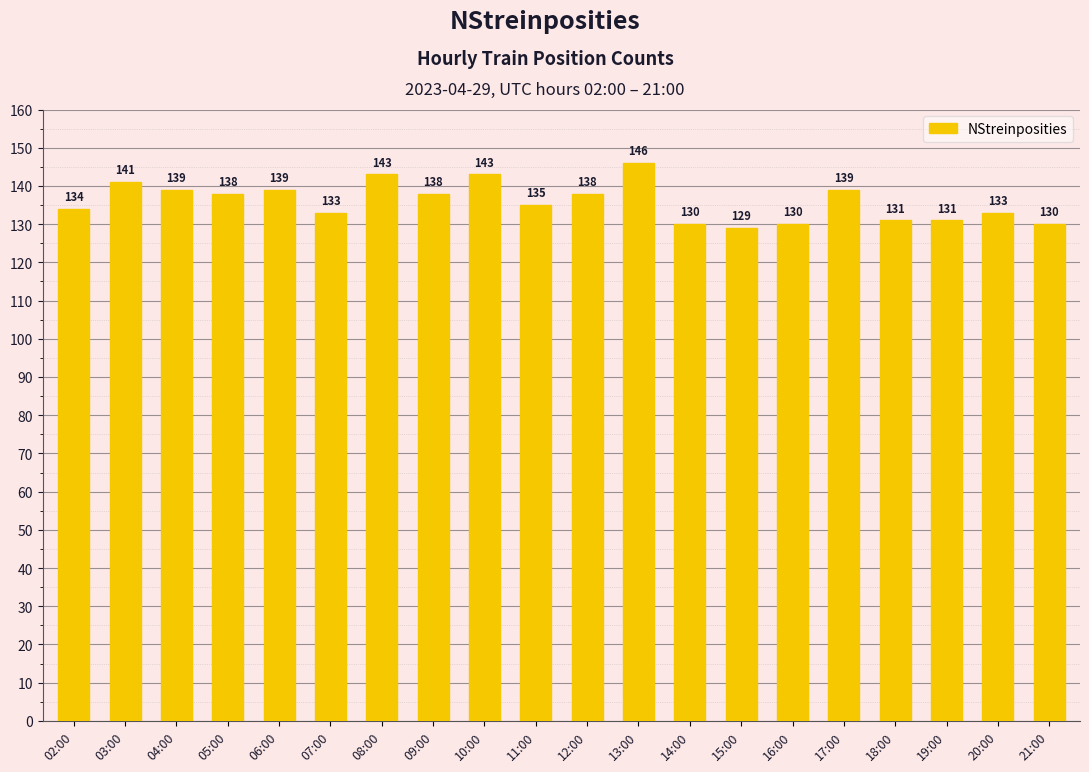

Does the chart contain stacked bars?

No